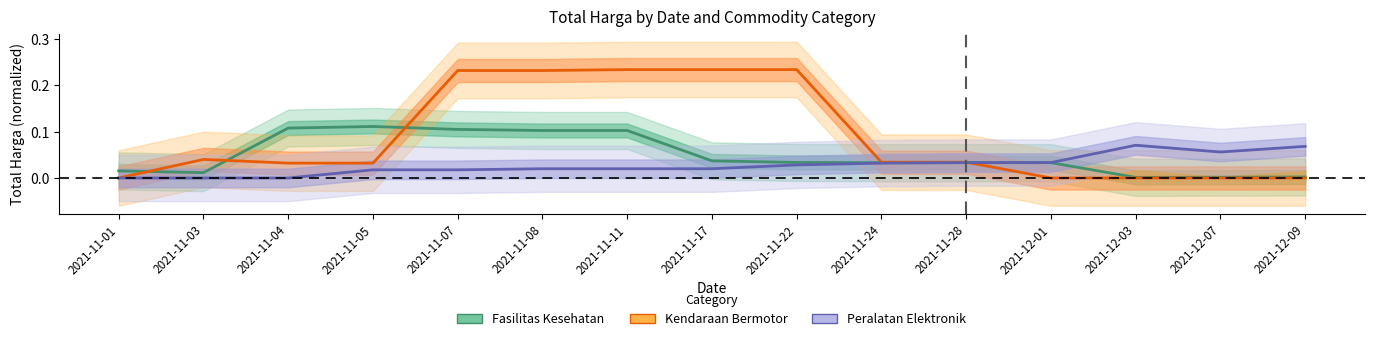

Rank the series by their average value, from highest to lowest.

Kendaraan Bermotor, Fasilitas Kesehatan, Peralatan Elektronik